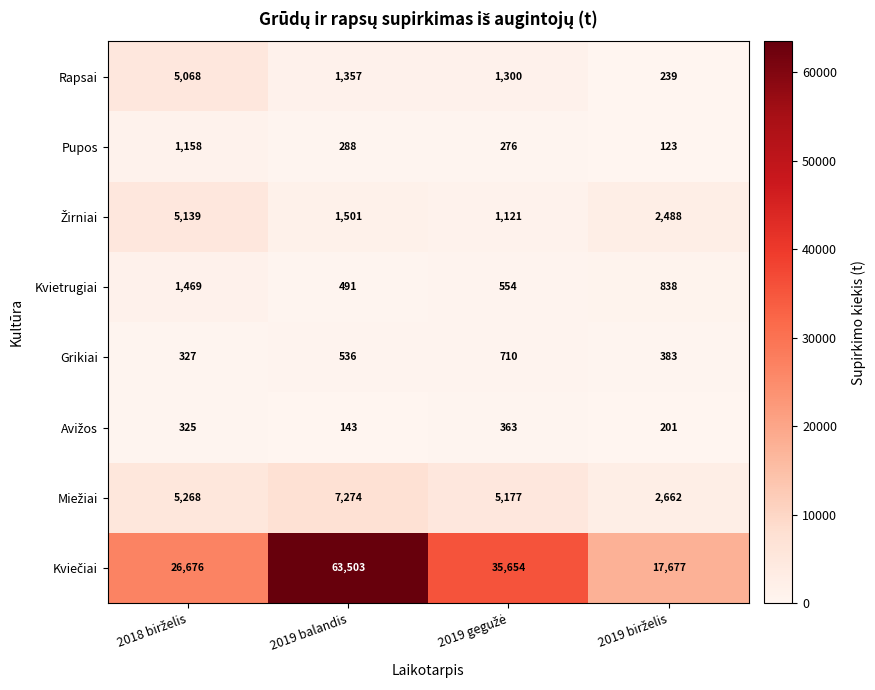

At which category does the chart reach its peak across all series?

2019 balandis